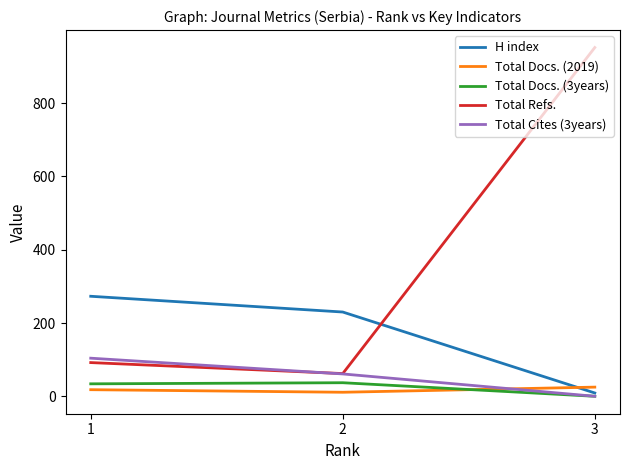

What is the lowest value of the Total Refs. series?

62